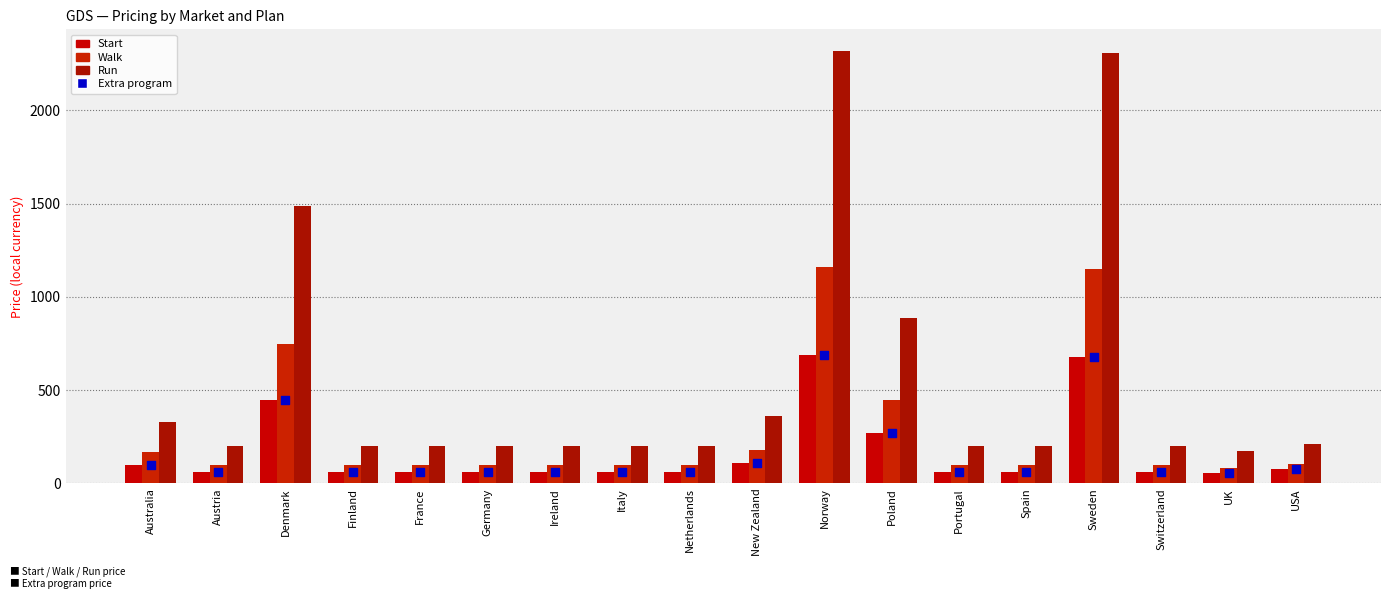

Is the value of Start at Italy greater than the value of Run at Portugal?

No